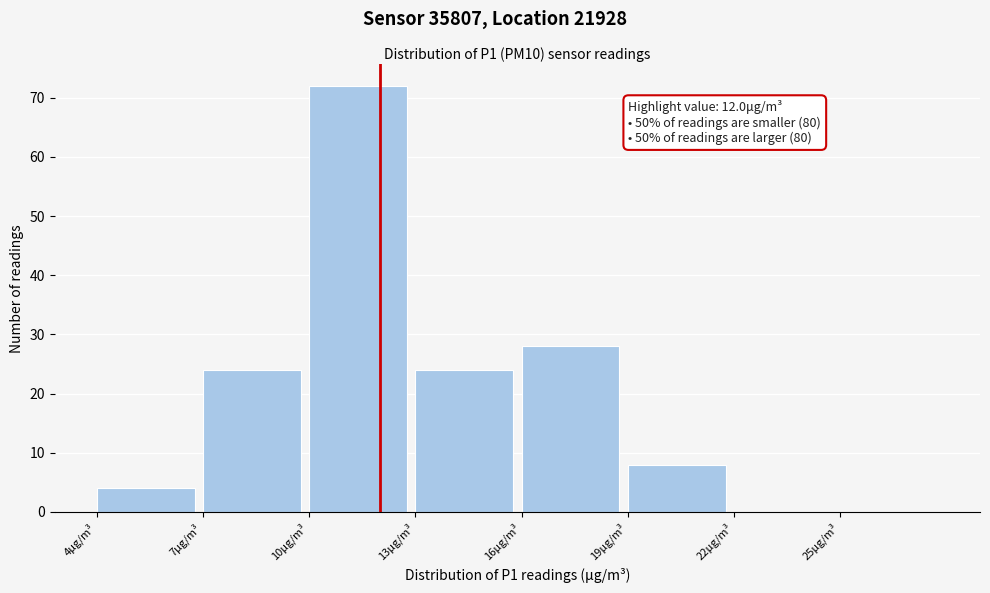

Over which range of the x-axis is the bar tallest?

10 to 13